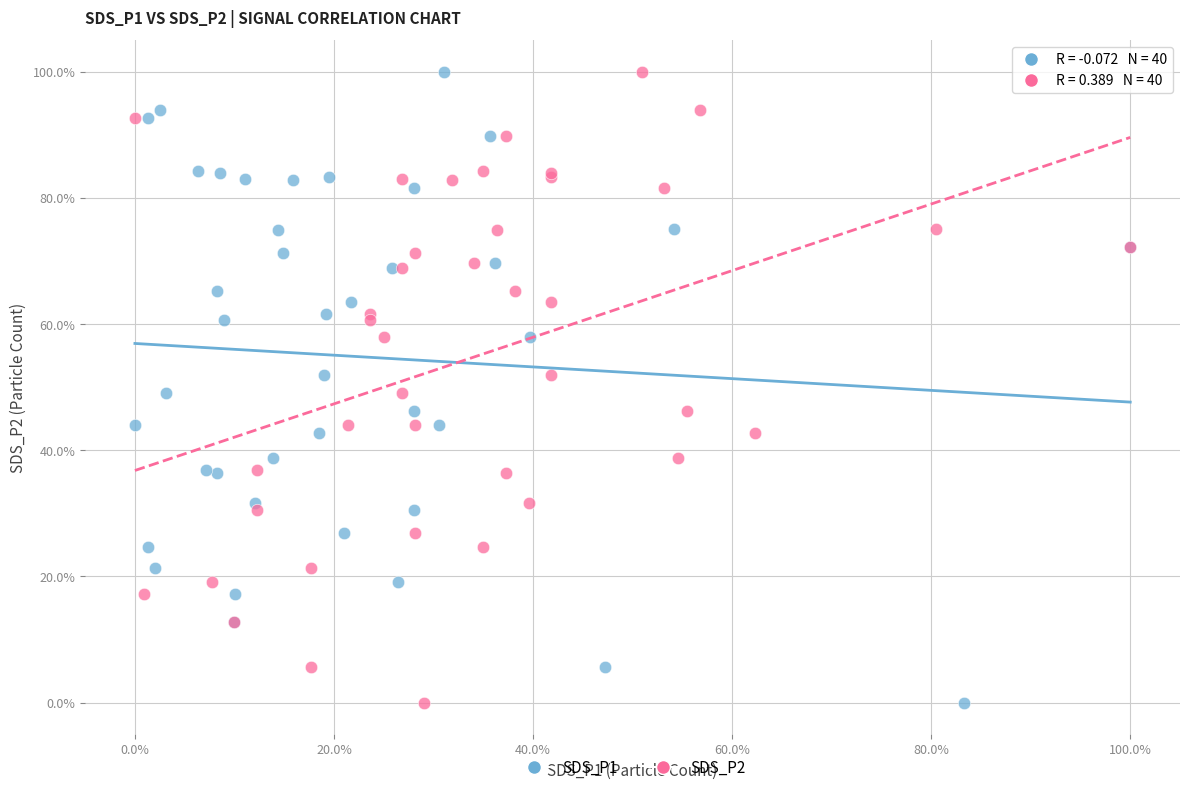

What are all the series names shown in the legend?

SDS_P1, SDS_P2